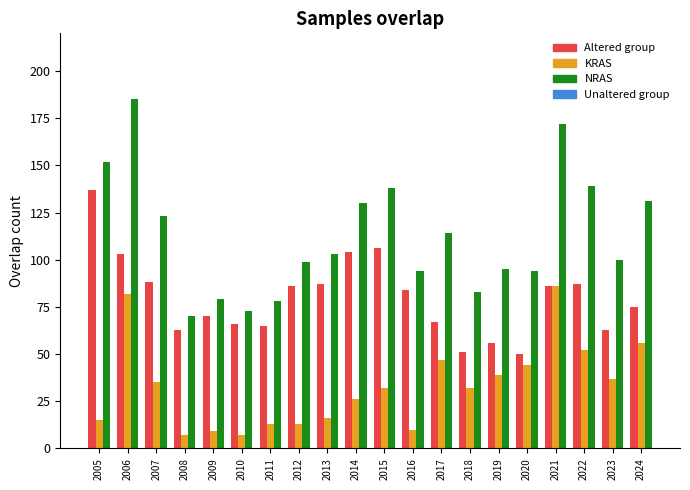

What is the difference between the highest and lowest values at 2005?

137